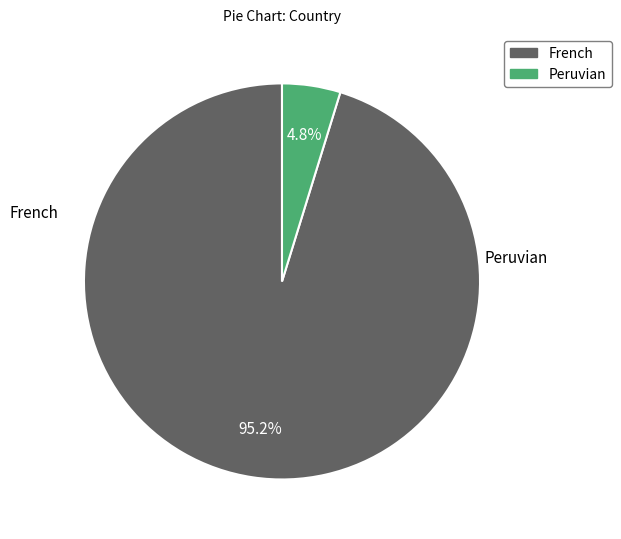

Count the number of slices in the pie.

2